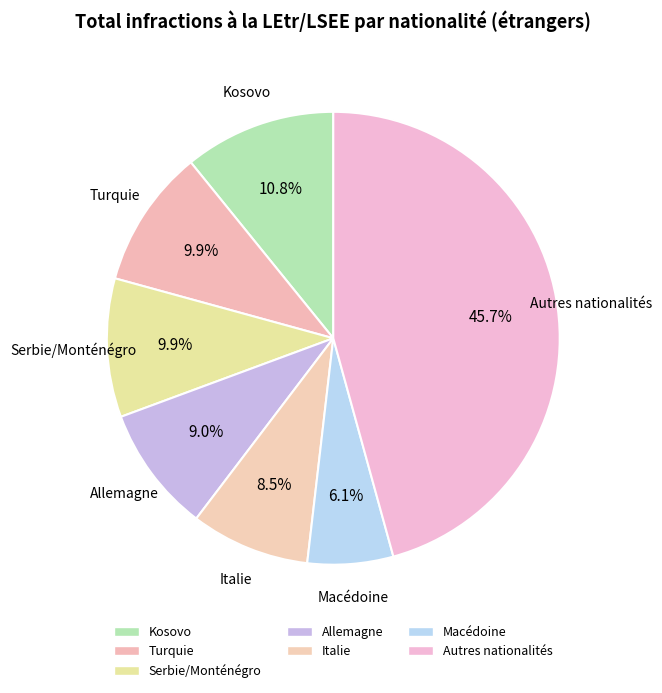

What is the smallest slice in the pie chart?

Macédoine